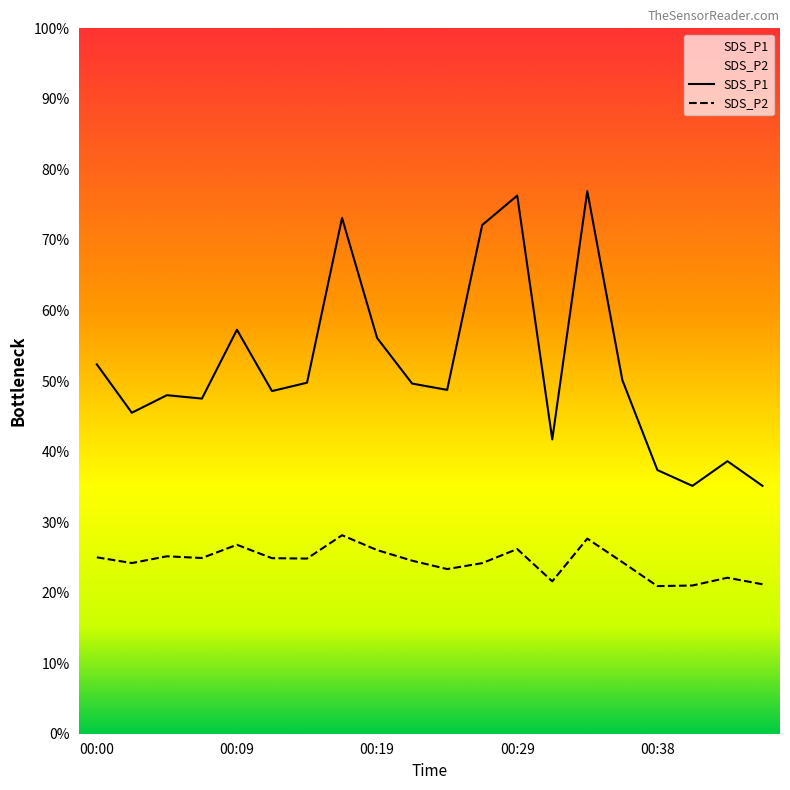

True or false: SDS_P1 and SDS_P2 intersect in this chart.

False